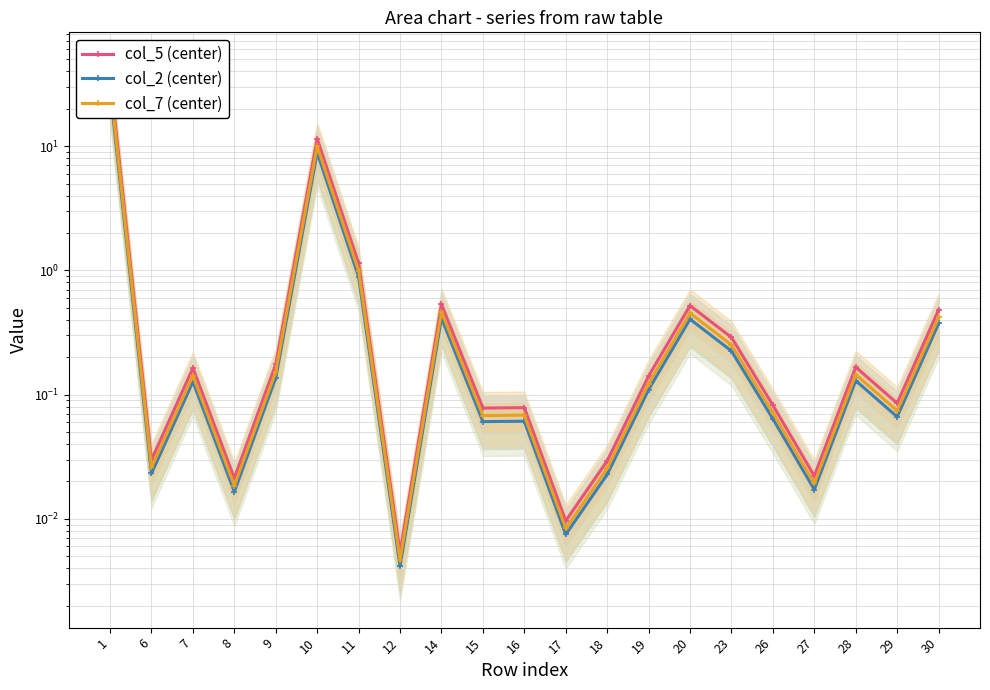

List the series in order of their overall mean, highest first.

col_5 (center), col_7 (center), col_2 (center)